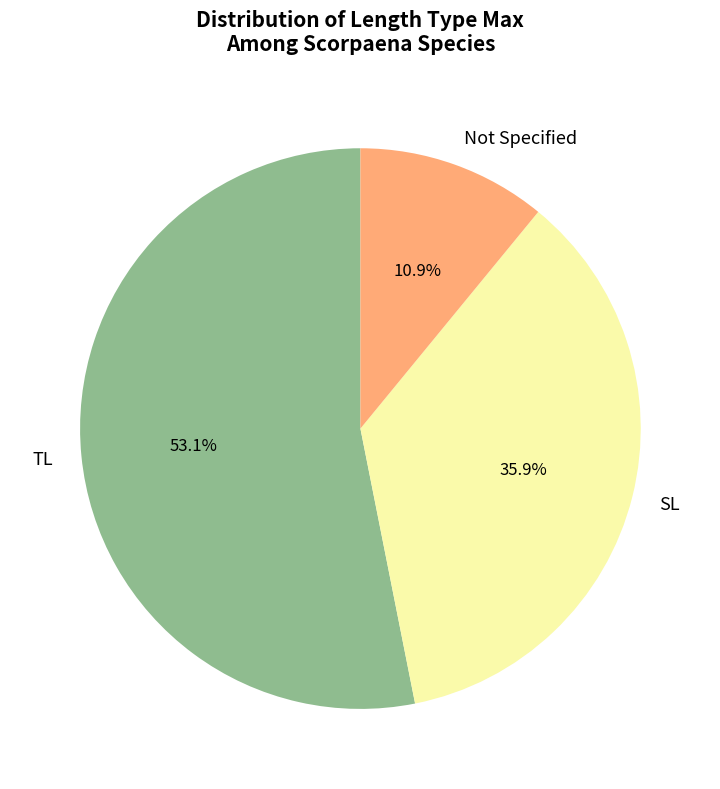

To the nearest percent, what is the average slice percentage?

33%